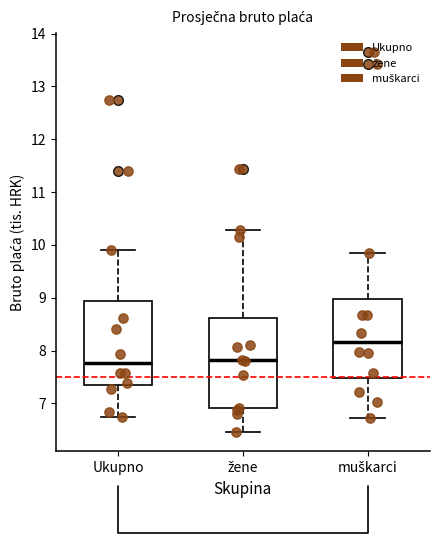

Where is the upper edge of the box for muškarci on the y-axis? The values are not printed on the chart, so give them approximately, as read against the axis.

9.0